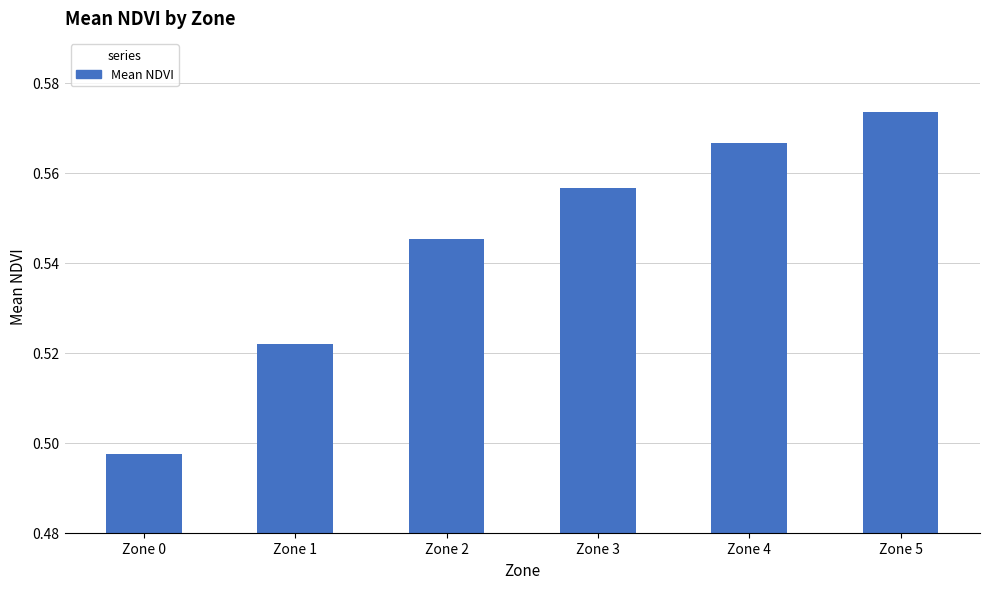

How many series are shown in this chart?

1